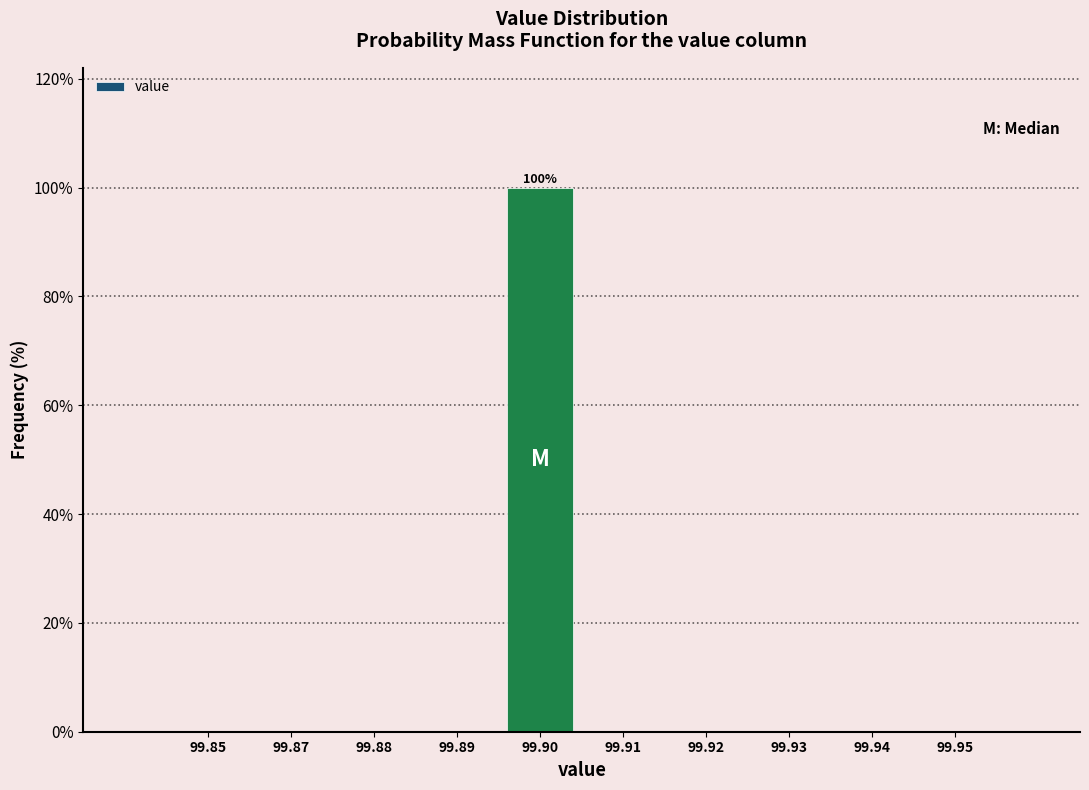

Reading left to right, list all the values displayed in this chart.

99.85=0	99.87=0	99.88=0	99.89=0	99.90=100	99.91=0	99.92=0	99.93=0	99.94=0	99.95=0